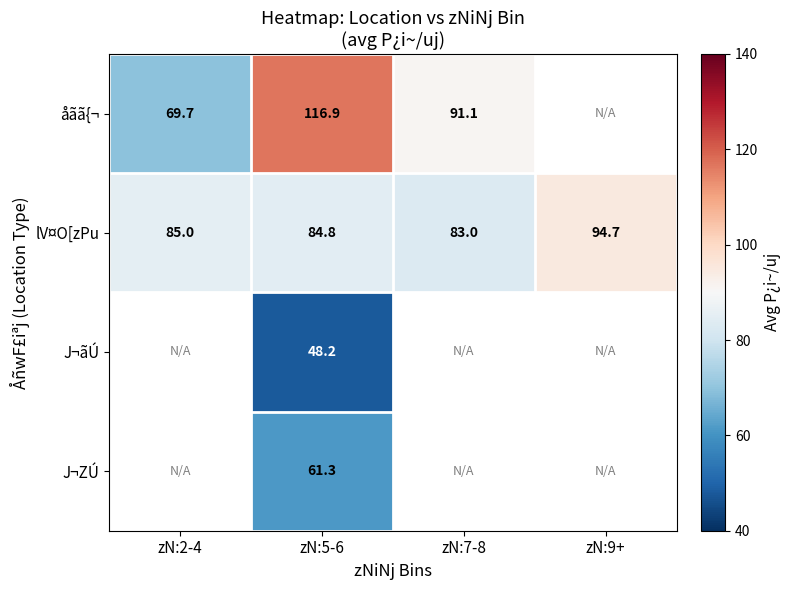

How many data points in lV¤O[zPu are less than 85?

2